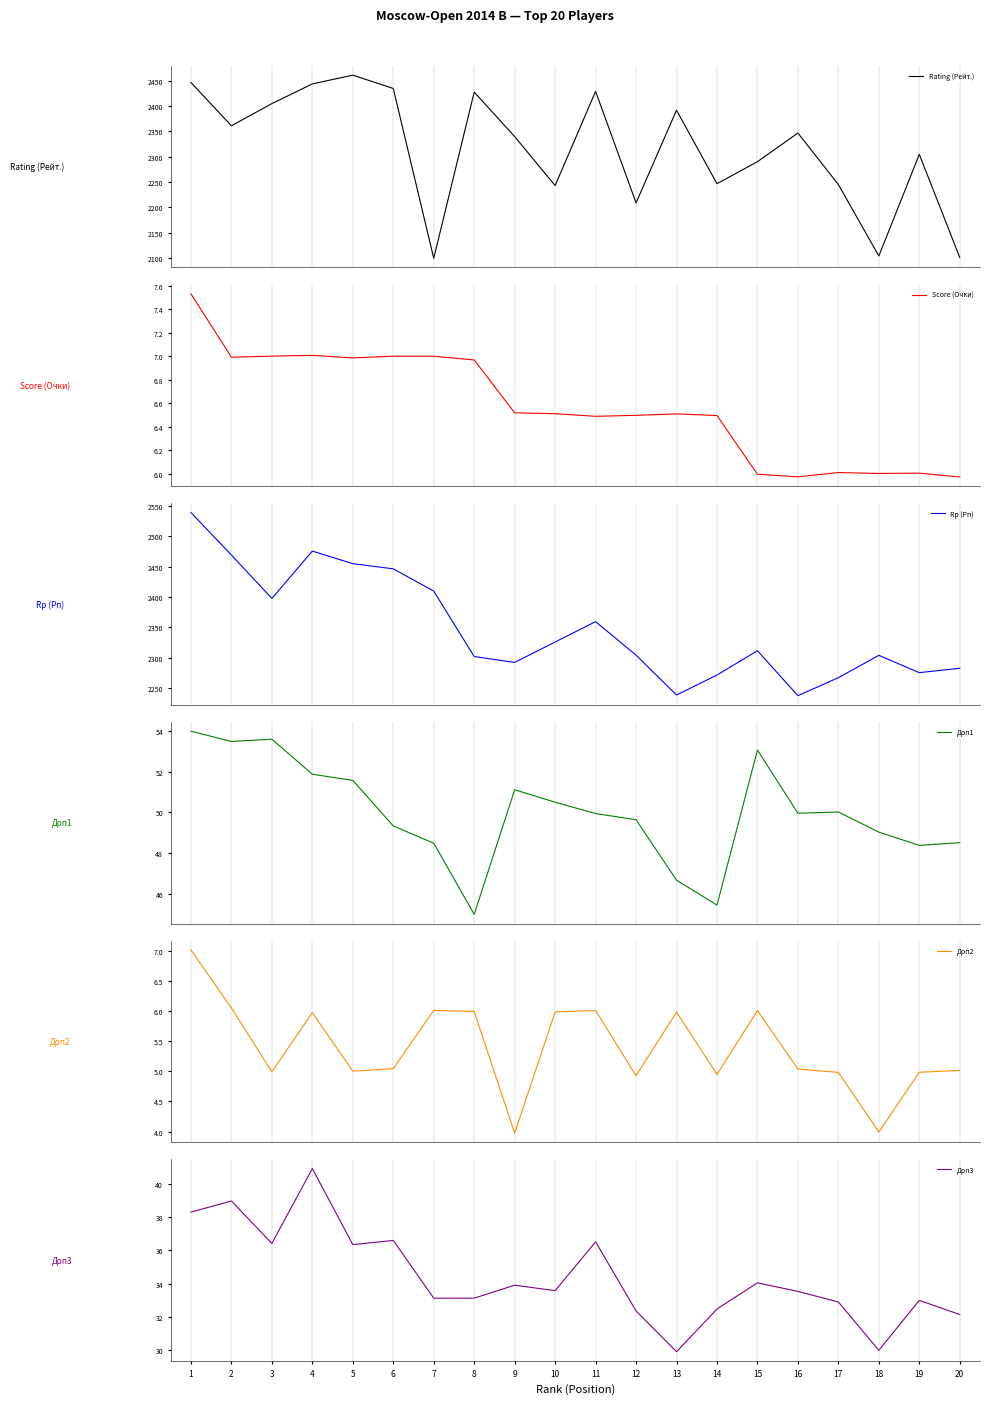

How many values in the Доп2 series are below 5?

7